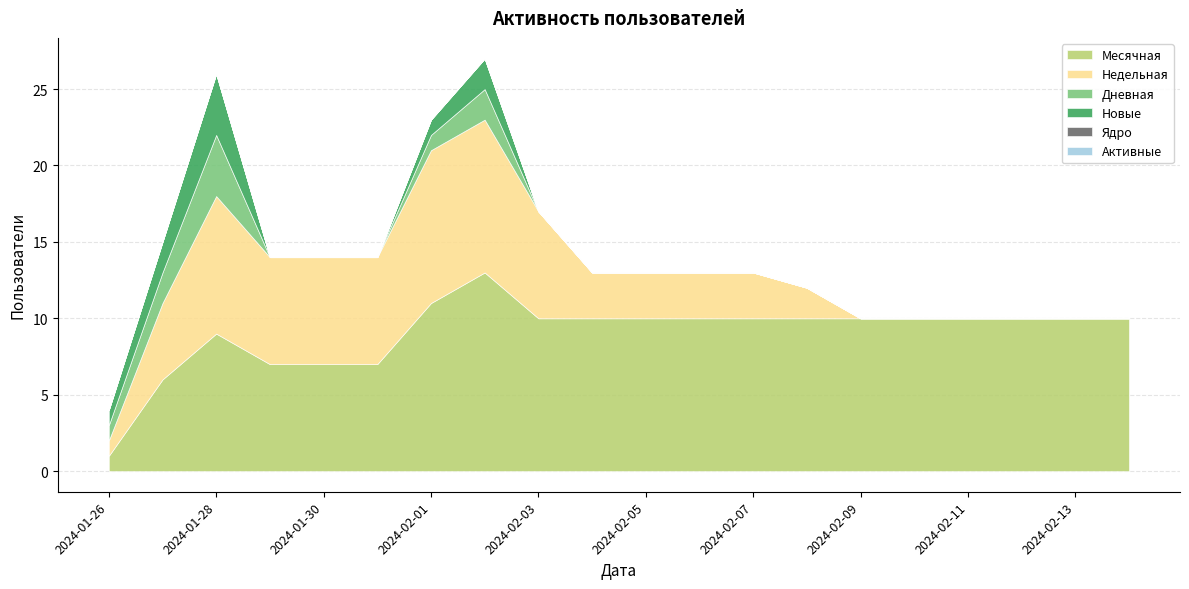

Reading right to left, transcribe all the data shown in this chart.

Месячная: 10	10	10	10	10	10	10	10	10	10	10	10	13	11	7	7	7	9	6	1
Недельная: 0	0	0	0	0	0	2	3	3	3	3	7	10	10	7	7	7	9	5	1
Дневная: 0	0	0	0	0	0	0	0	0	0	0	0	2	1	0	0	0	4	2	1
Новые: 0	0	0	0	0	0	0	0	0	0	0	0	2	1	0	0	0	4	2	1
Ядро: 0	0	0	0	0	0	0	0	0	0	0	0	0	0	0	0	0	0	0	0
Активные: 0	0	0	0	0	0	0	0	0	0	0	0	0	0	0	0	0	0	0	0